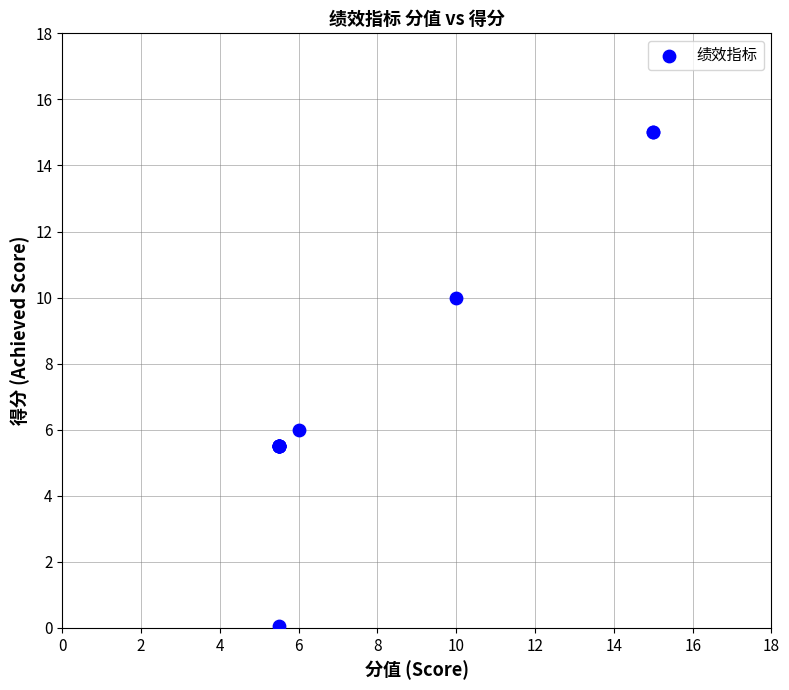

What Y value in the scatter plot is closest to 7?

6.0